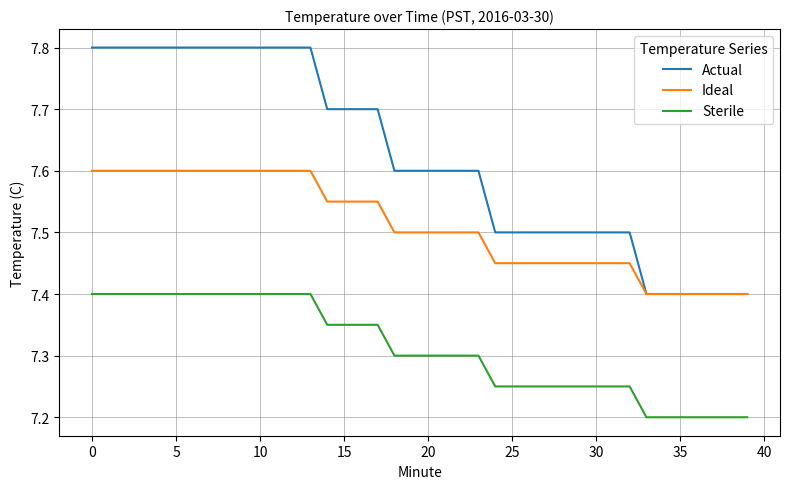

Which series has the largest total across all categories?

Actual